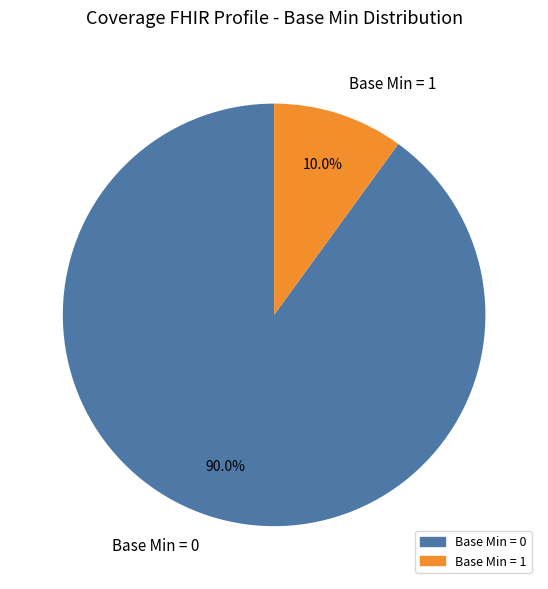

Which category has the smallest portion of the pie?

Base Min = 1